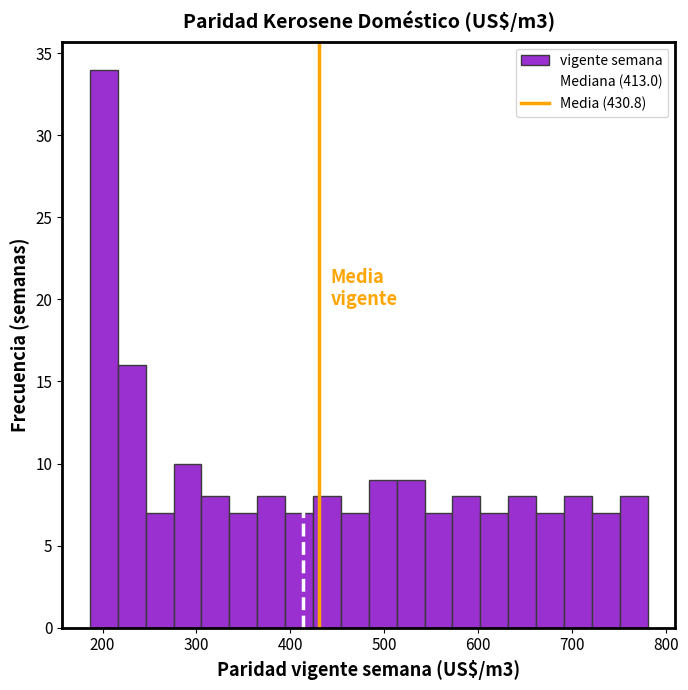

Read against the x-axis, roughly where is the centre of the tallest bar?

200